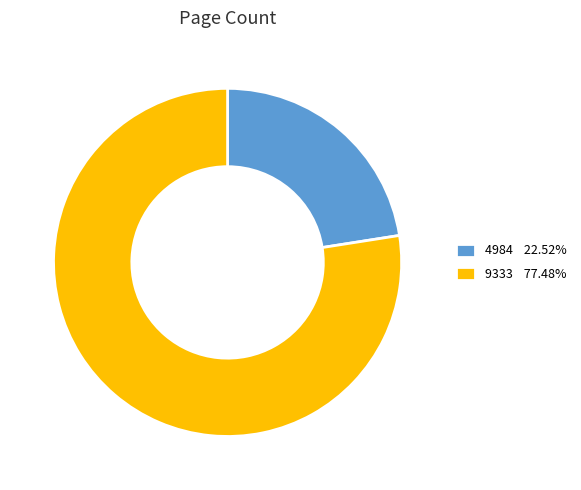

Between 9333 and 4984, which is larger?

9333